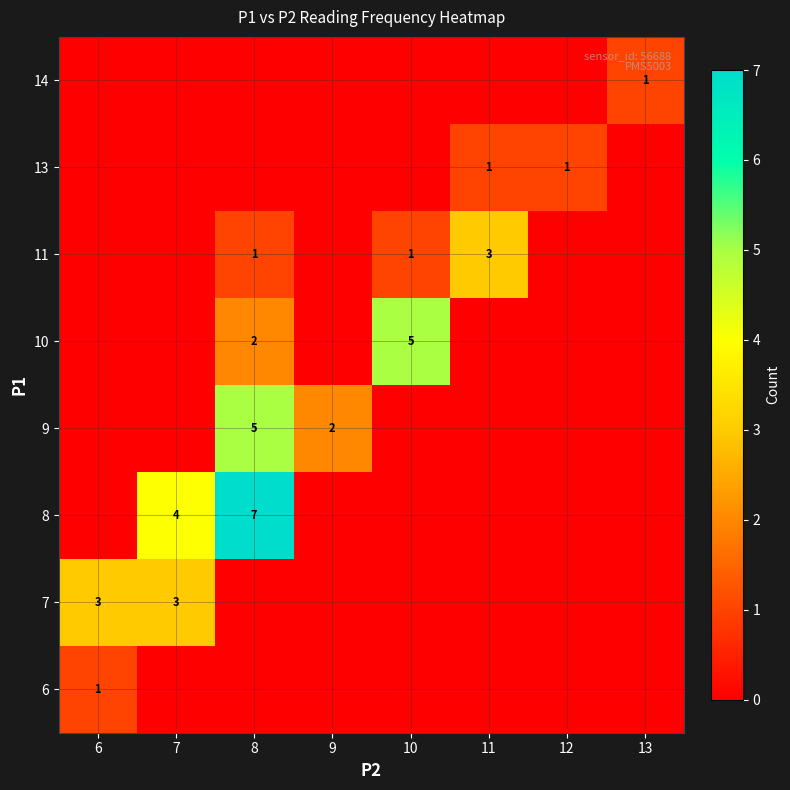

True or false: 8 has a value of 7 at 8.

True